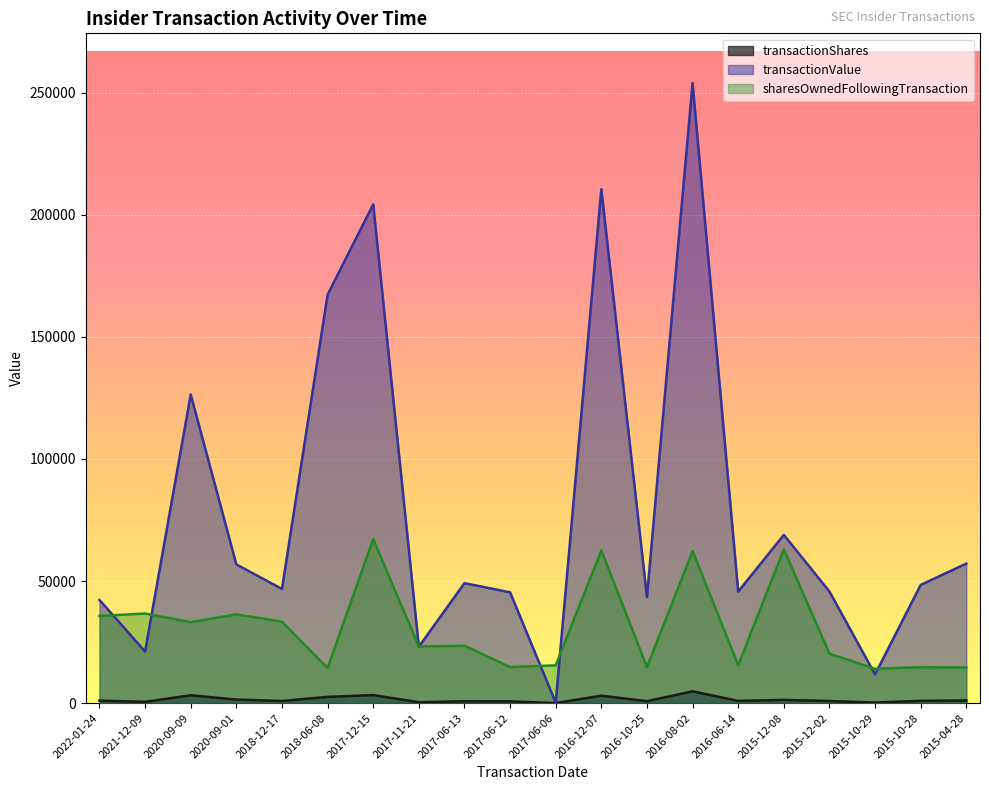

At how many categories does at least one series exceed 27332?

17